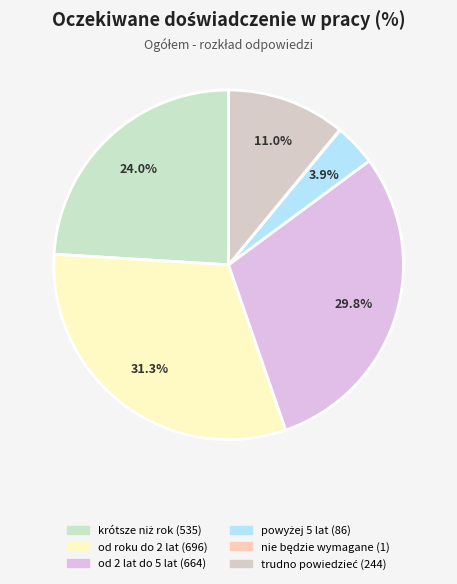

To the nearest percent, what is the combined percentage of powyżej 5 lat and krótsze niż rok?

28%